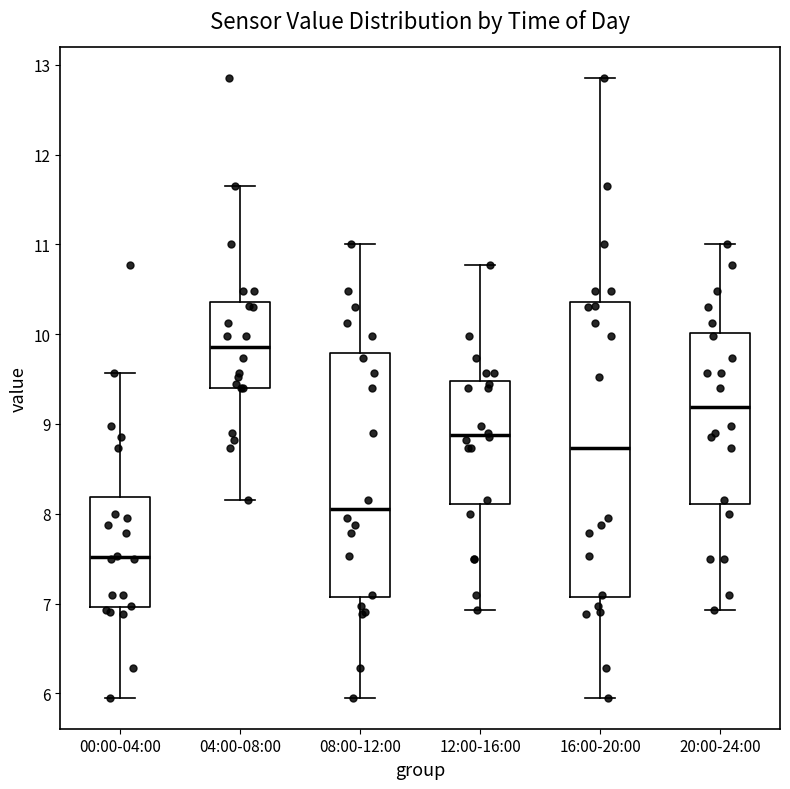

Which box is the tallest, from its lower edge to its upper edge?

16:00-20:00